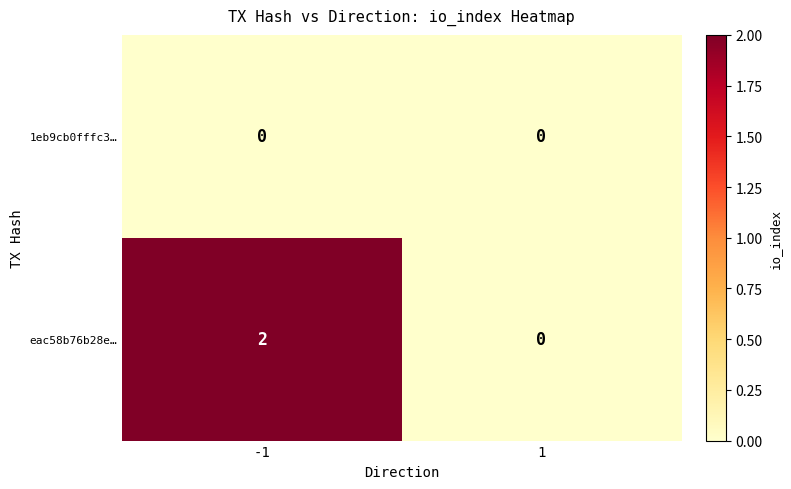

The value of eac58b76b28e… at 1 is -1. True or false?

False